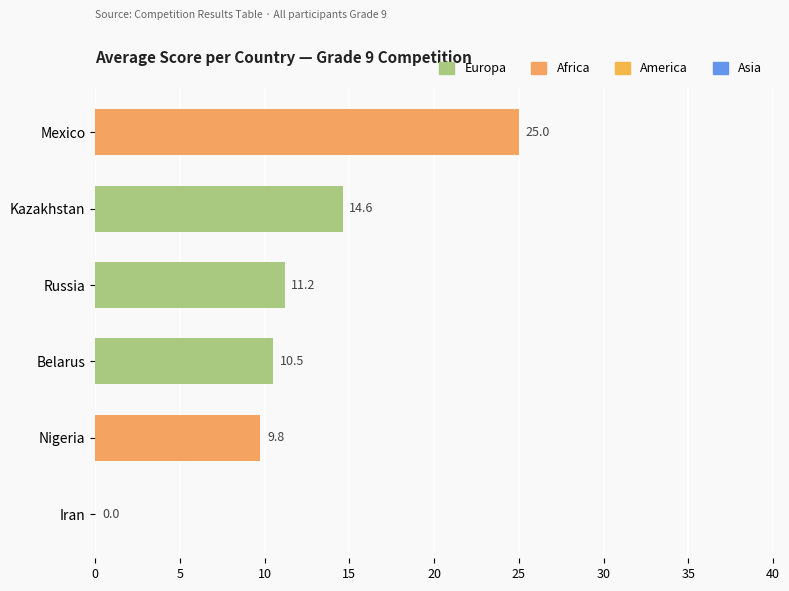

The chart shows a value of 9.8 at Nigeria. True or false?

True